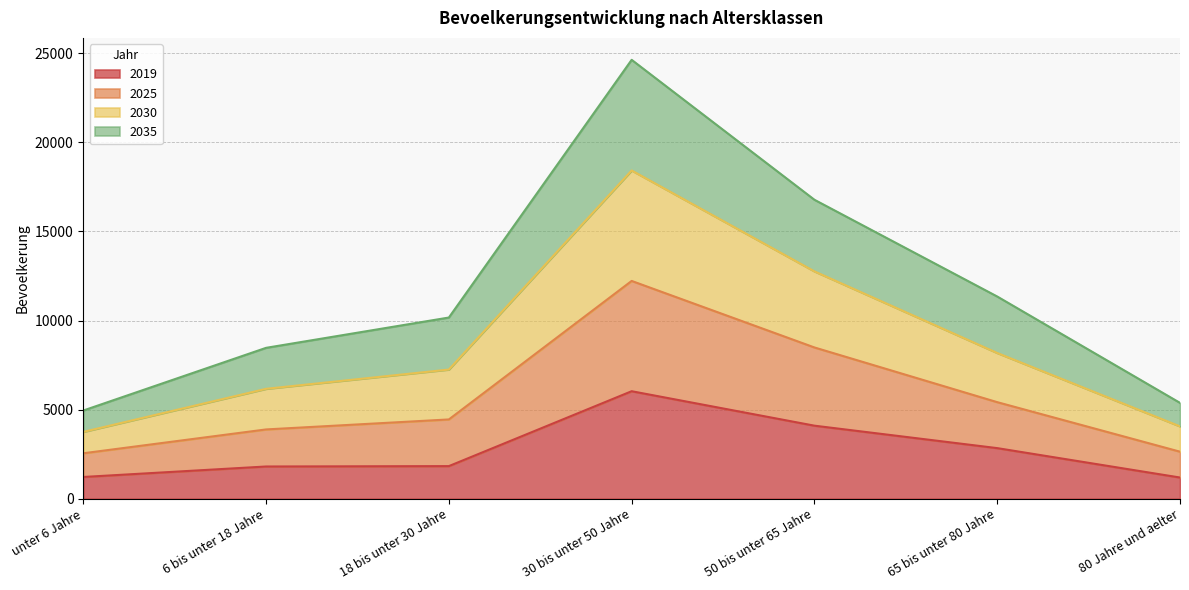

True or false: 2025 and 2035 intersect in this chart.

False